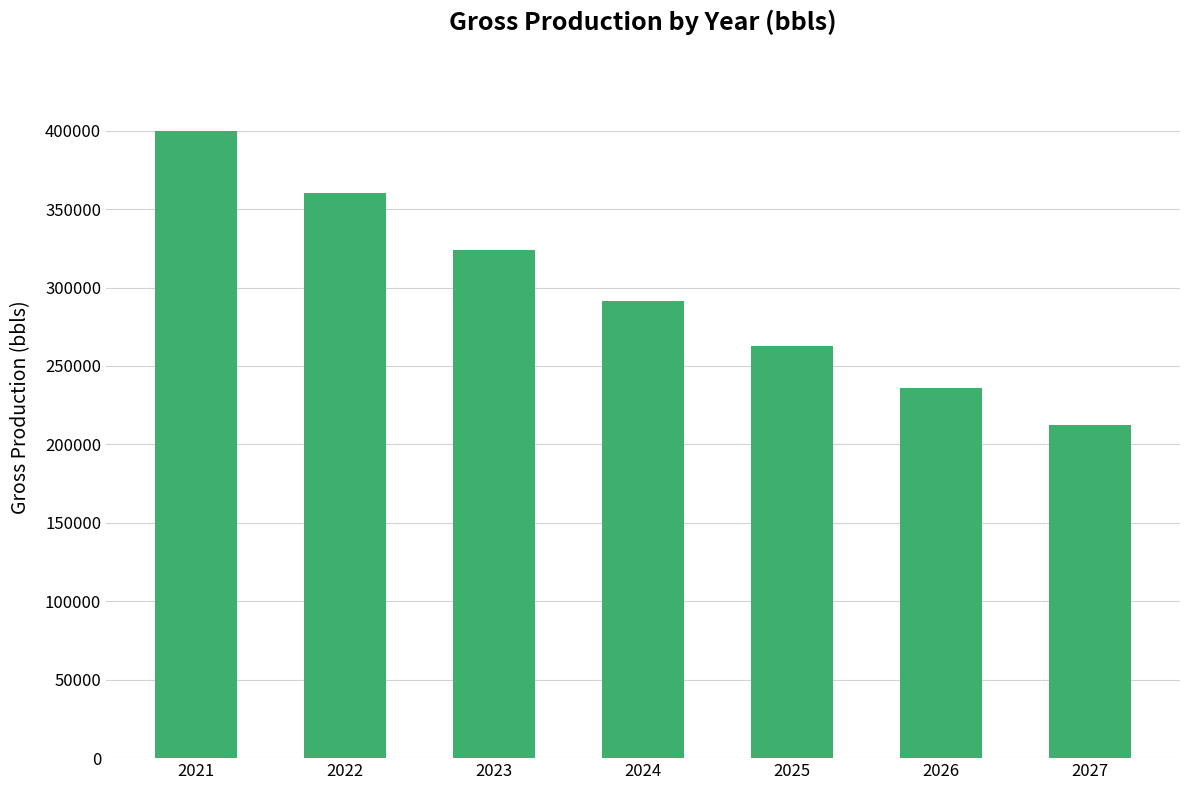

What is the change in value from 2022 to 2027?

-147424